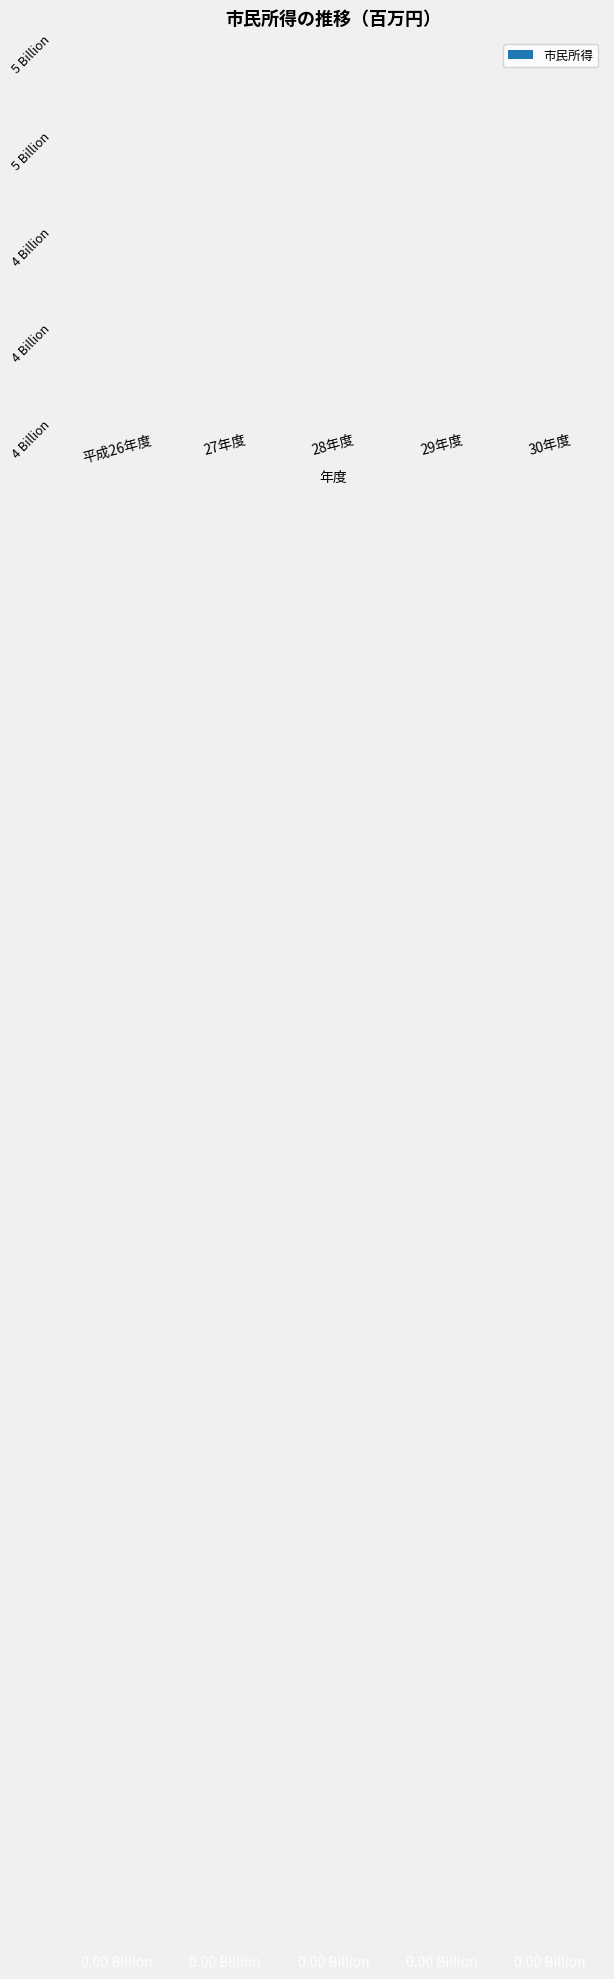

What is the label of the 1st bar from the right?

30年度